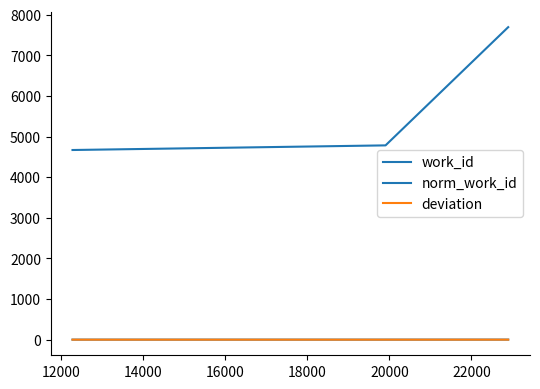

Is this an area chart (filled region under the line)?

No